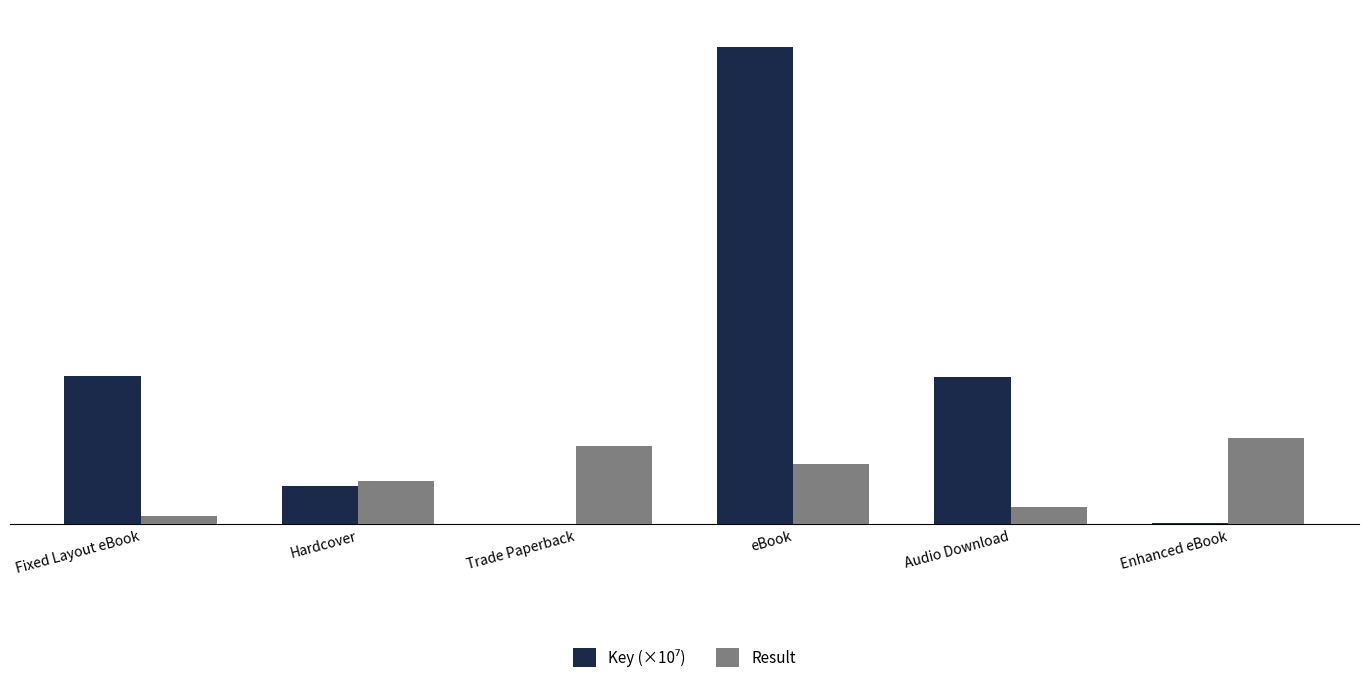

What is the sum of the Result values at Trade Paperback and eBook?

16.0